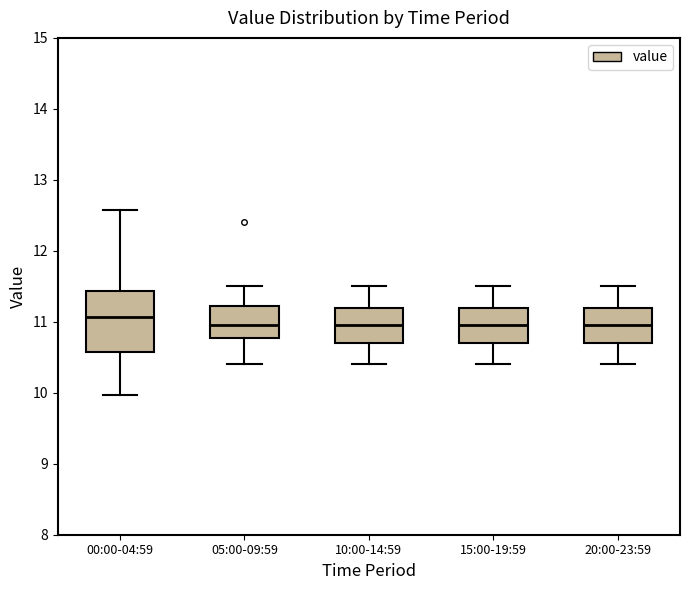

Where is the upper edge of the box for 00:00-04:59 on the y-axis? The values are not printed on the chart, so give them approximately, as read against the axis.

11.4